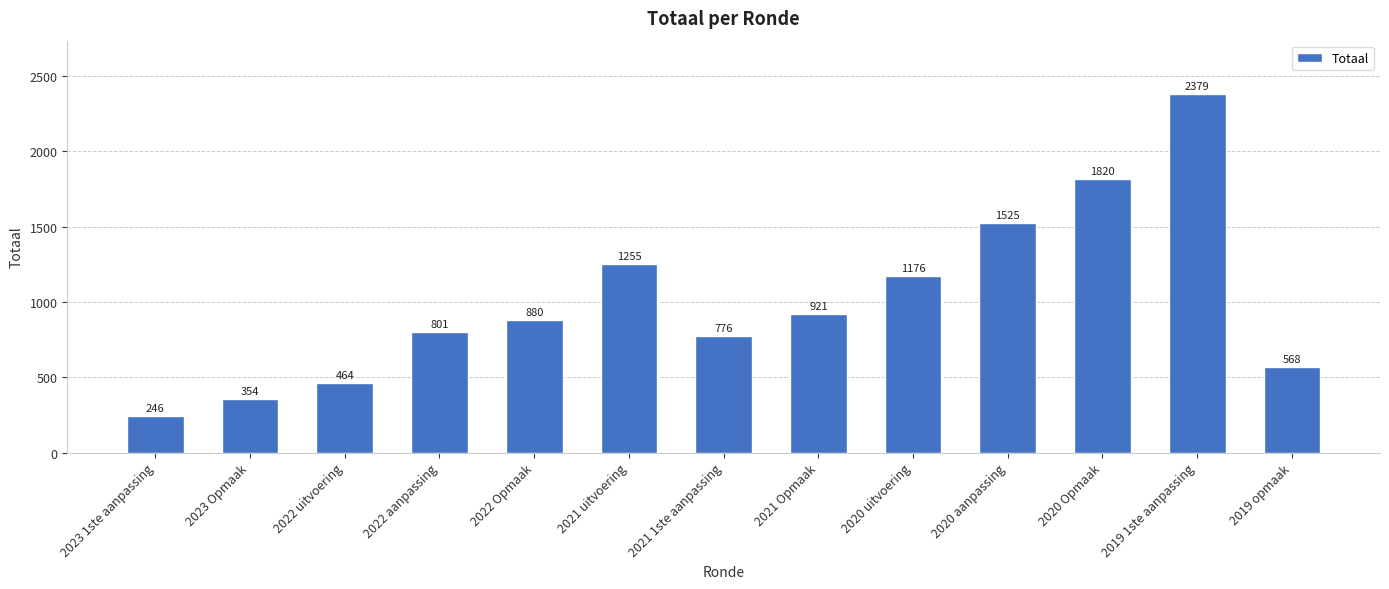

What is the sum of all values?

13165